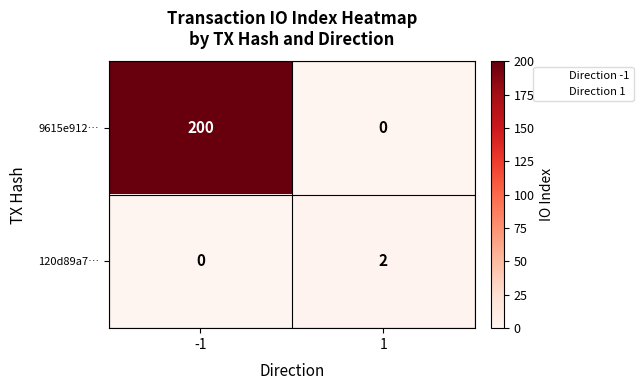

Read the 9615e912… value at -1, to the nearest 10.

200